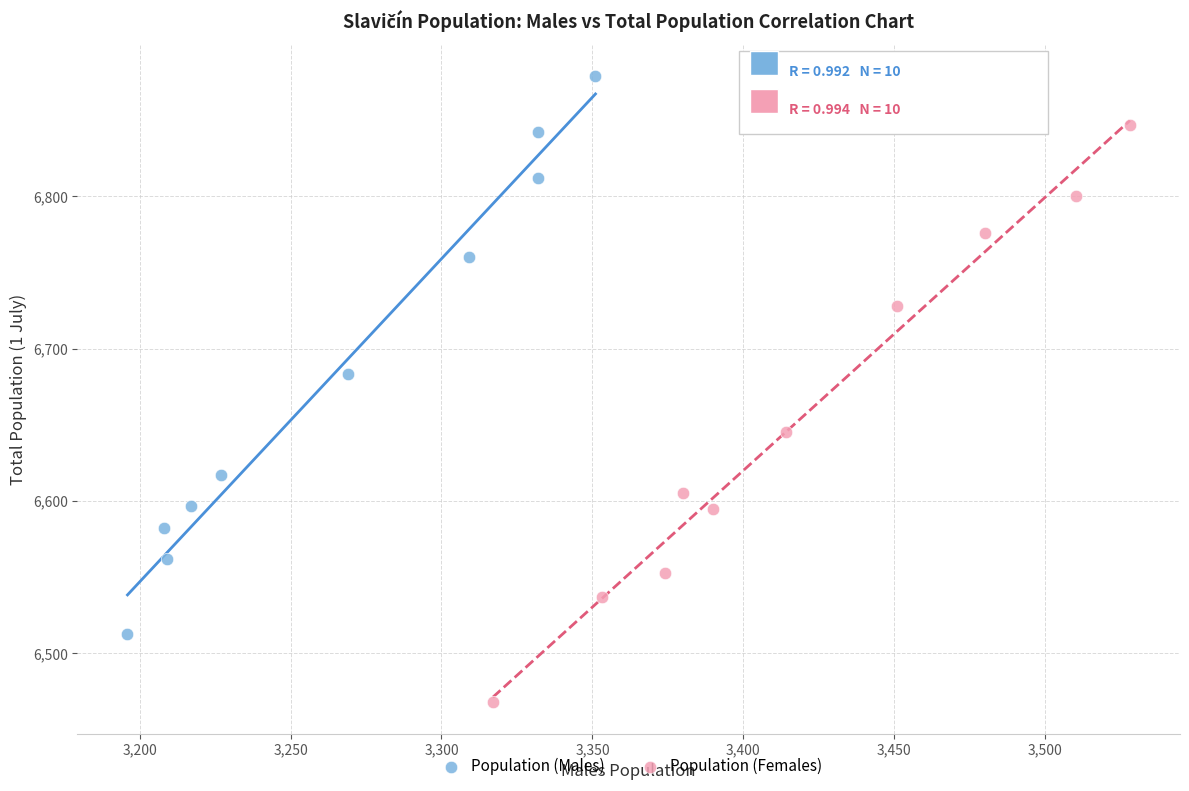

Which series has the widest spread of Y values?

Population (Females)